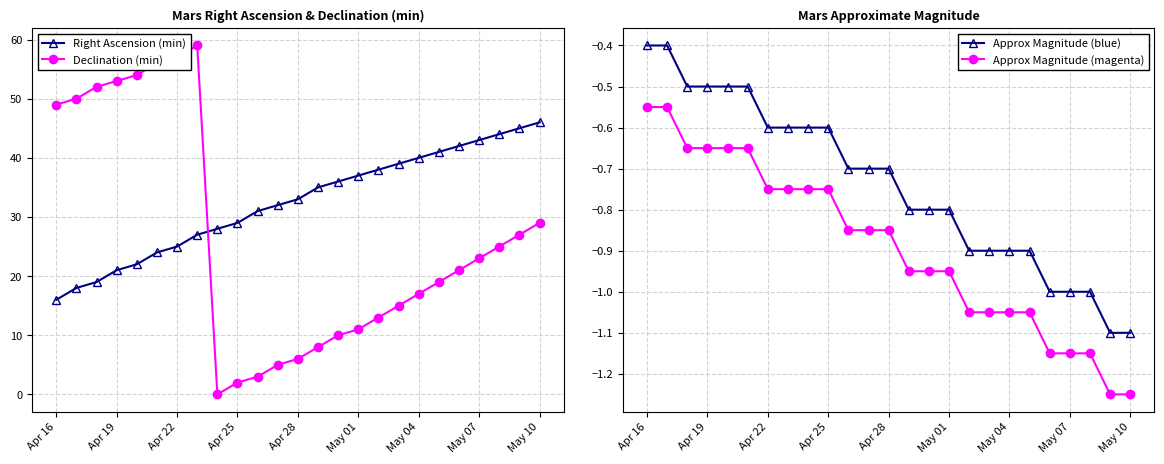

What is the value of the Declination (min) point at the 2nd from the left?

50.0